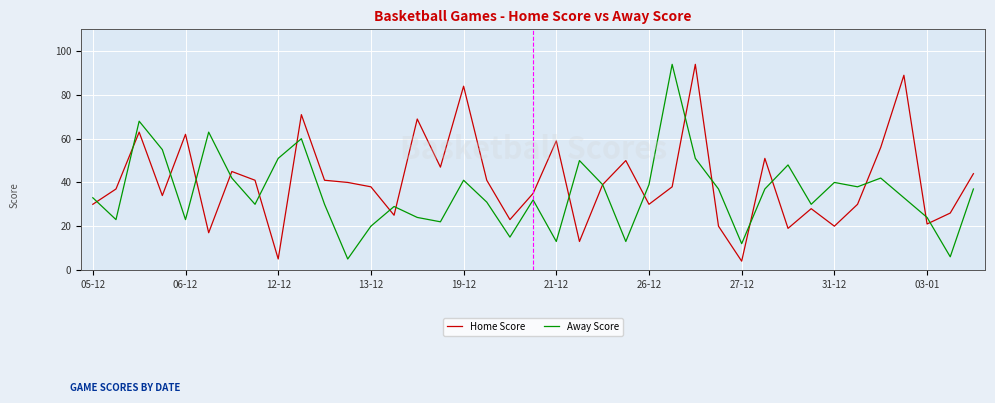

What are all the series names shown in the legend?

Home Score, Away Score